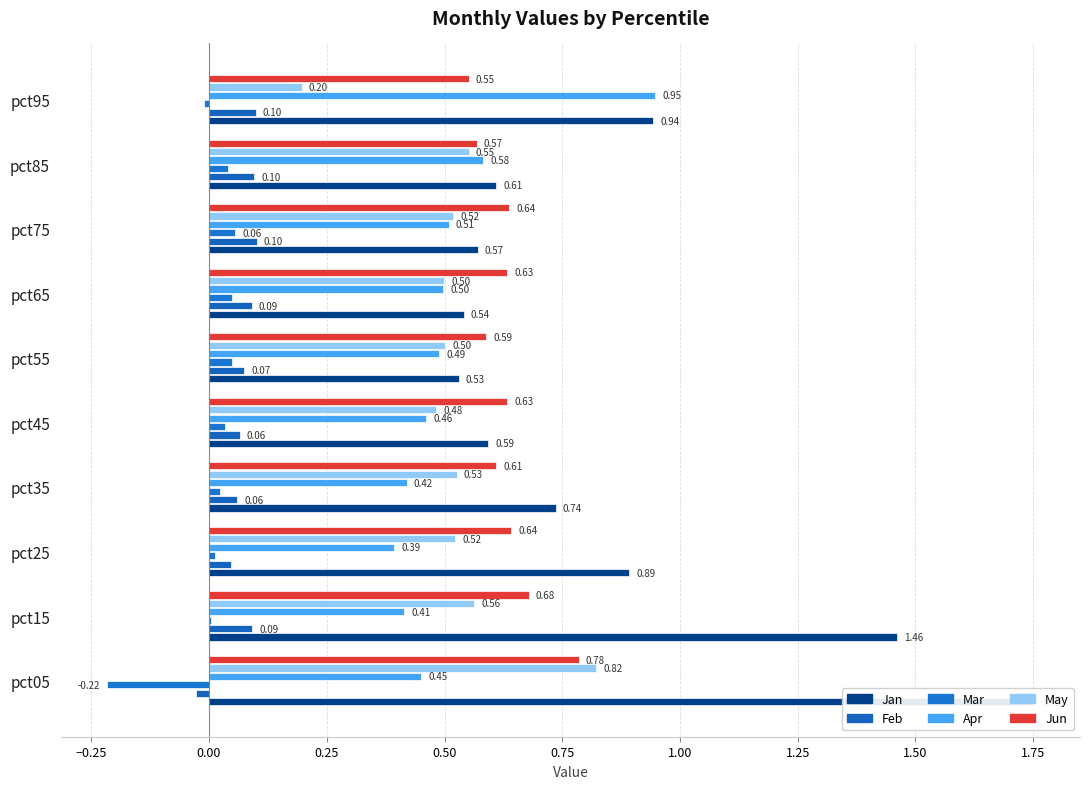

Between pct85 and pct95, which series saw the biggest shift?

Apr